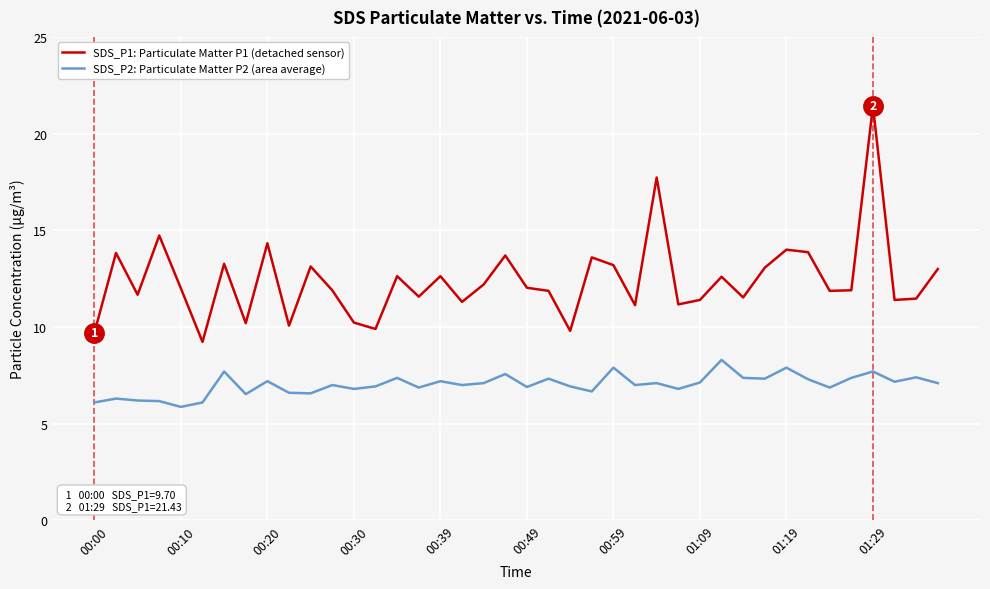

Which series has the largest total across all categories?

SDS_P1: Particulate Matter P1 (detached sensor)